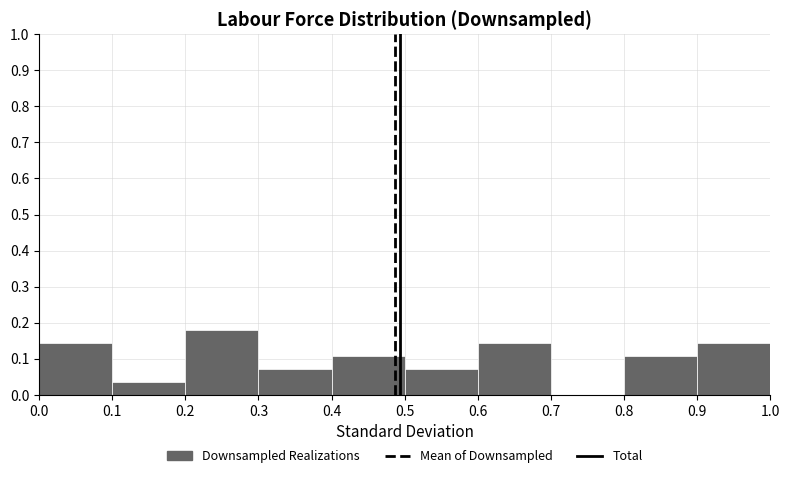

Reading left to right, transcribe this chart: for each bar, give the range it covers on the x-axis and its height. The values are not printed on the chart, so give them approximately, as read against the axis.

0.0 to 0.1: 0.14
0.1 to 0.2: 0.04
0.2 to 0.3: 0.18
0.3 to 0.4: 0.07
0.4 to 0.5: 0.11
0.5 to 0.6: 0.07
0.6 to 0.7: 0.14
0.7 to 0.8: 0
0.8 to 0.9: 0.11
0.9 to 1.0: 0.14